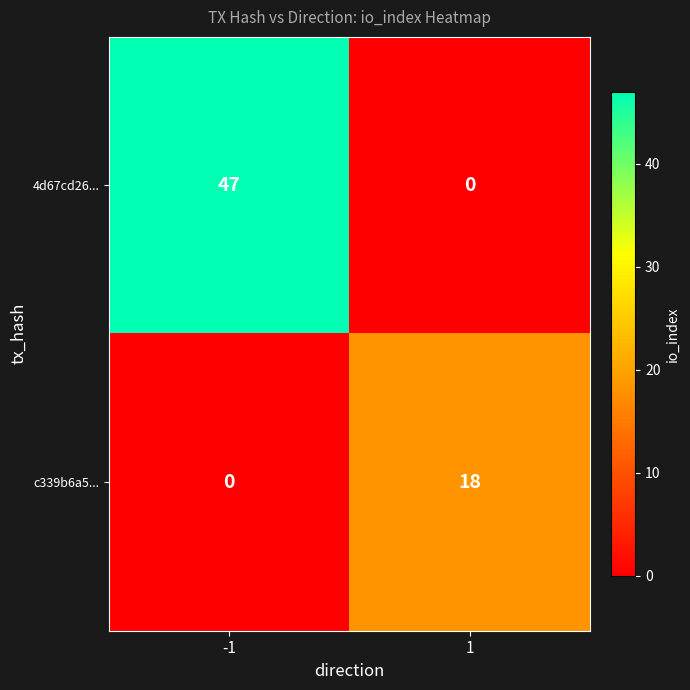

What is the total value across all series at 1?

18